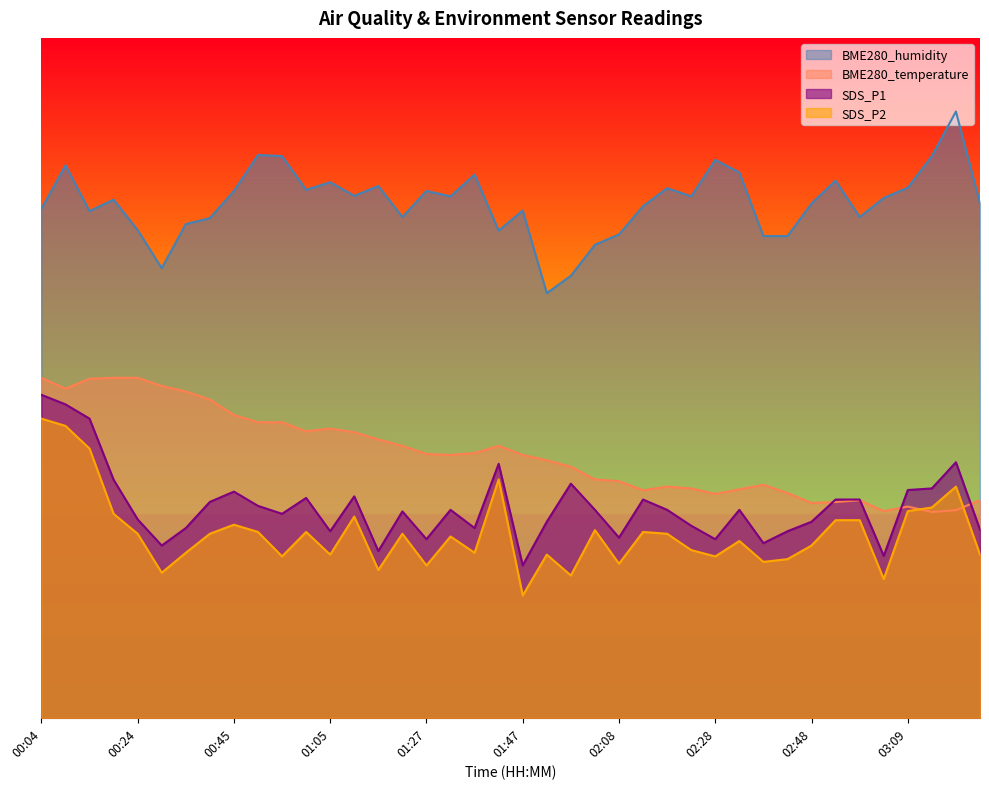

Rank the series by their maximum value, from highest to lowest.

BME280_humidity, BME280_temperature, SDS_P1, SDS_P2